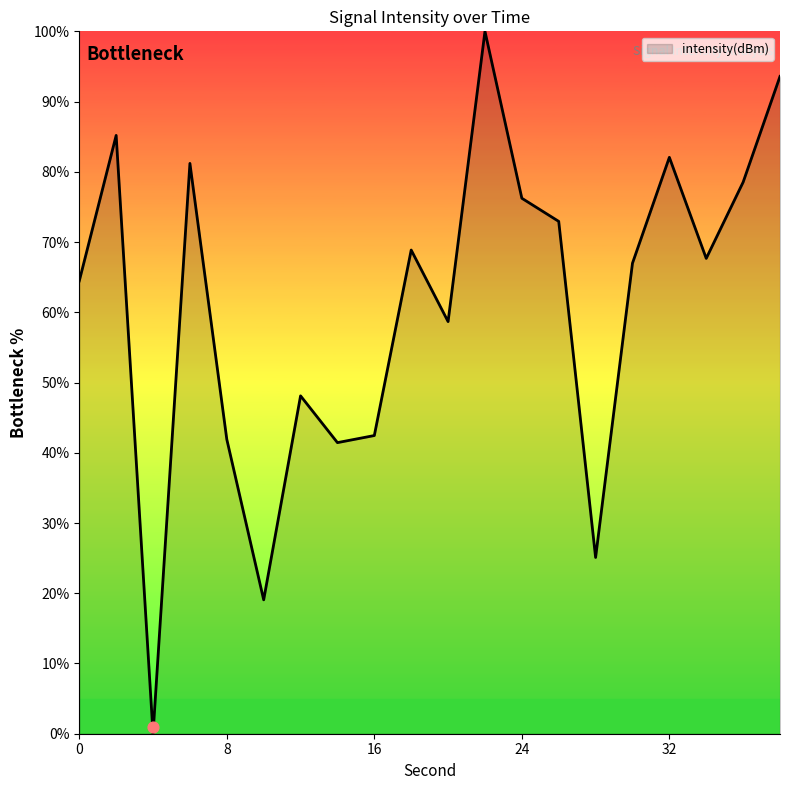

Between 0 and 36, which is larger?

36